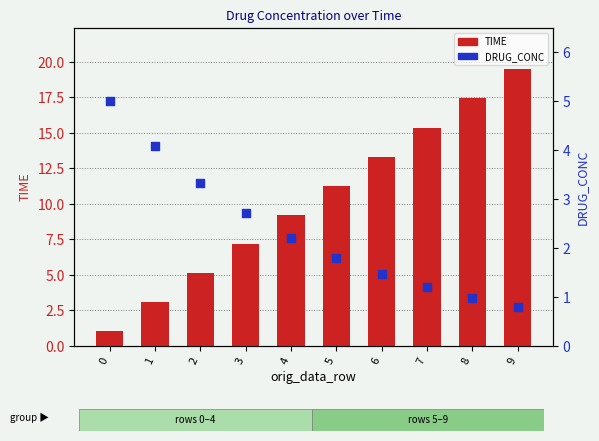

Which series reaches the minimum Y coordinate?

DRUG_CONC